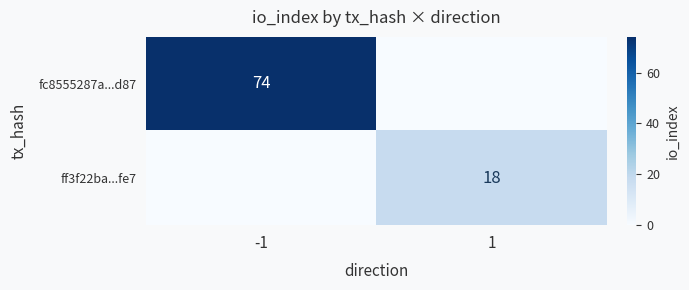

The value of ff3f22ba...fe7 at 1 is 18. True or false?

True